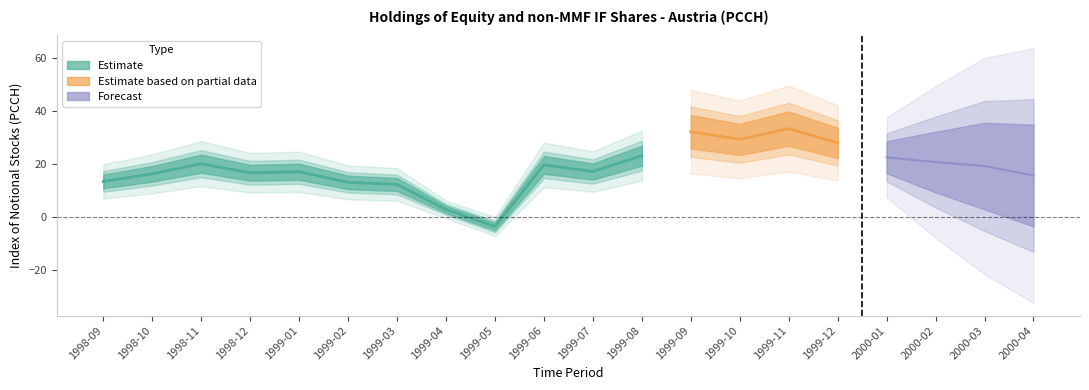

Reading left to right, list all the values displayed in this chart.

13.4	16.3	20.1	16.7	17.1	13.1	12.3	2.8	-3.7	19.7	17.2	23.2	32.2	29.3	33.4	28.0	22.5	20.7	19.2	15.6